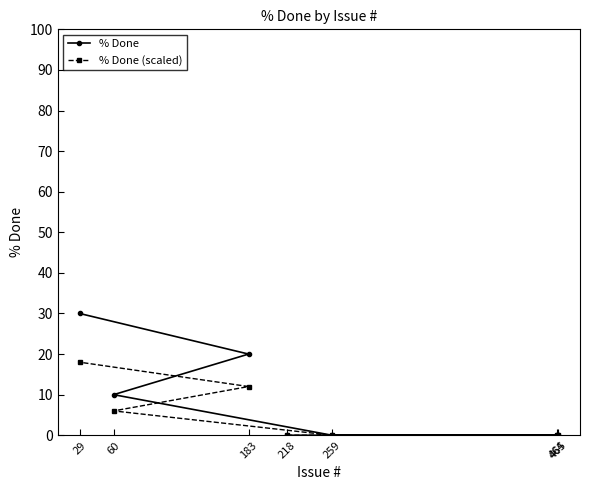

Does the chart display data point markers on the line(s)?

Yes